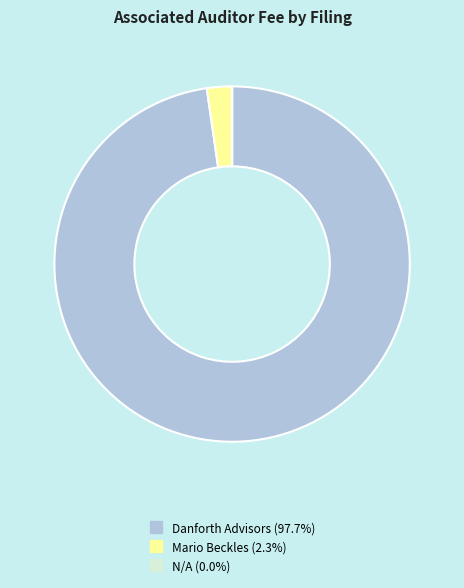

Is there any slice that represents more than half of the pie?

Yes